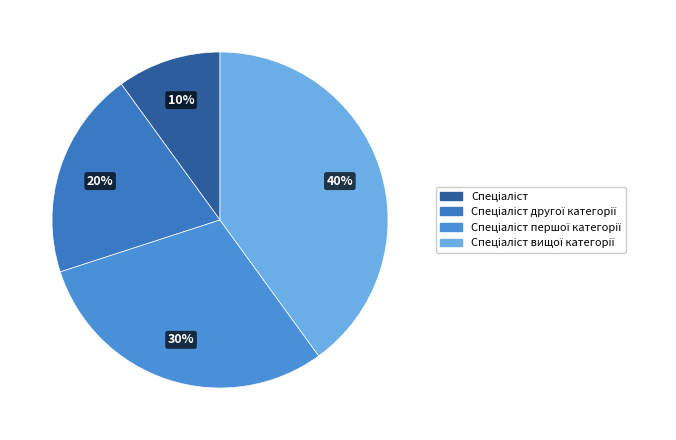

What is the largest slice in the pie chart?

Спеціаліст вищої категорії